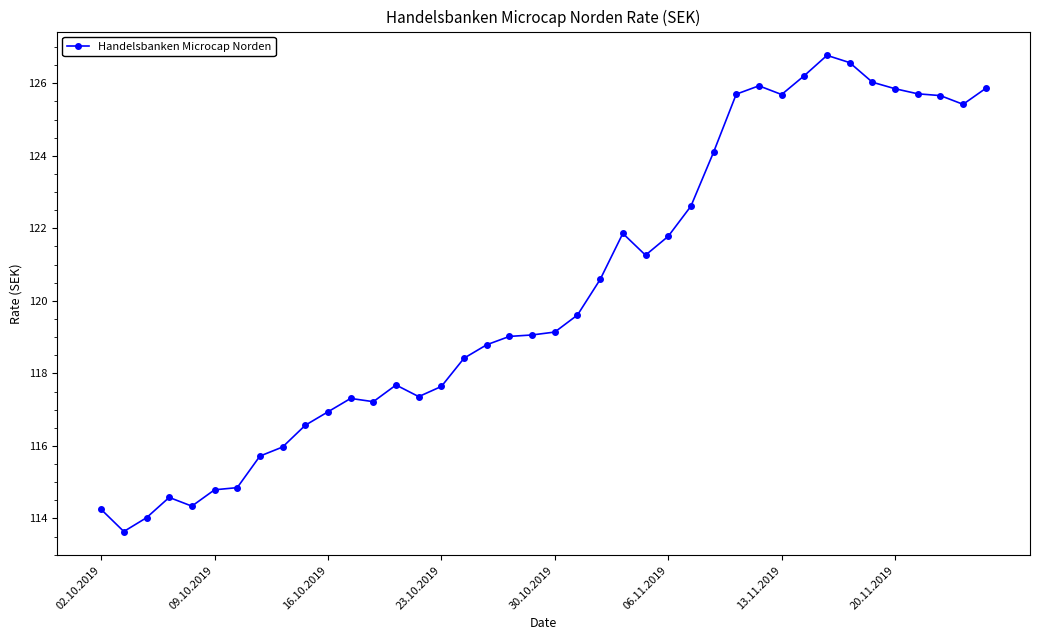

What is the smallest value displayed?

113.6